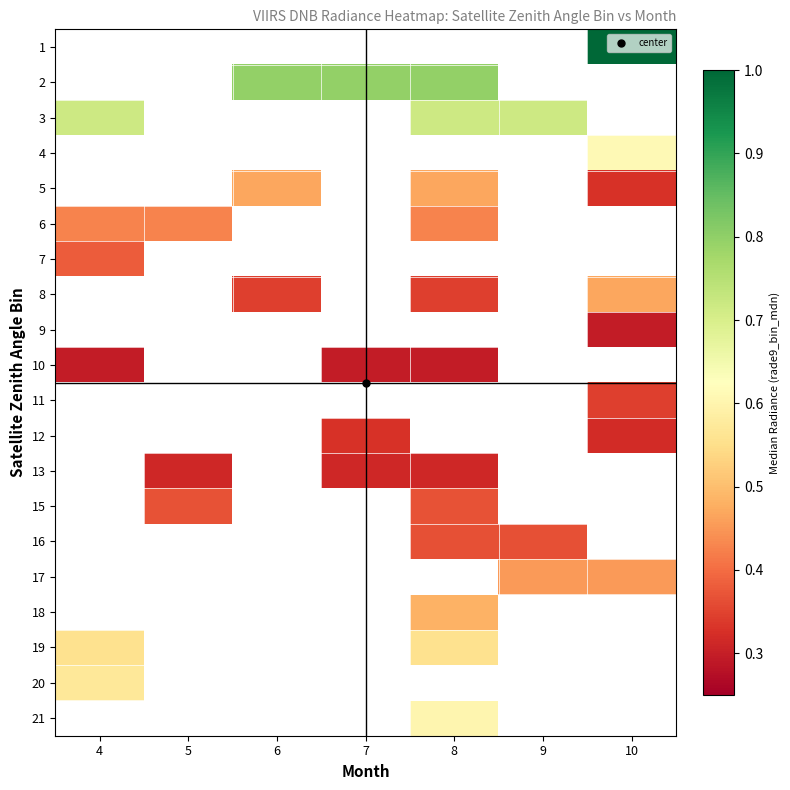

How many categories are shown in the chart?

7